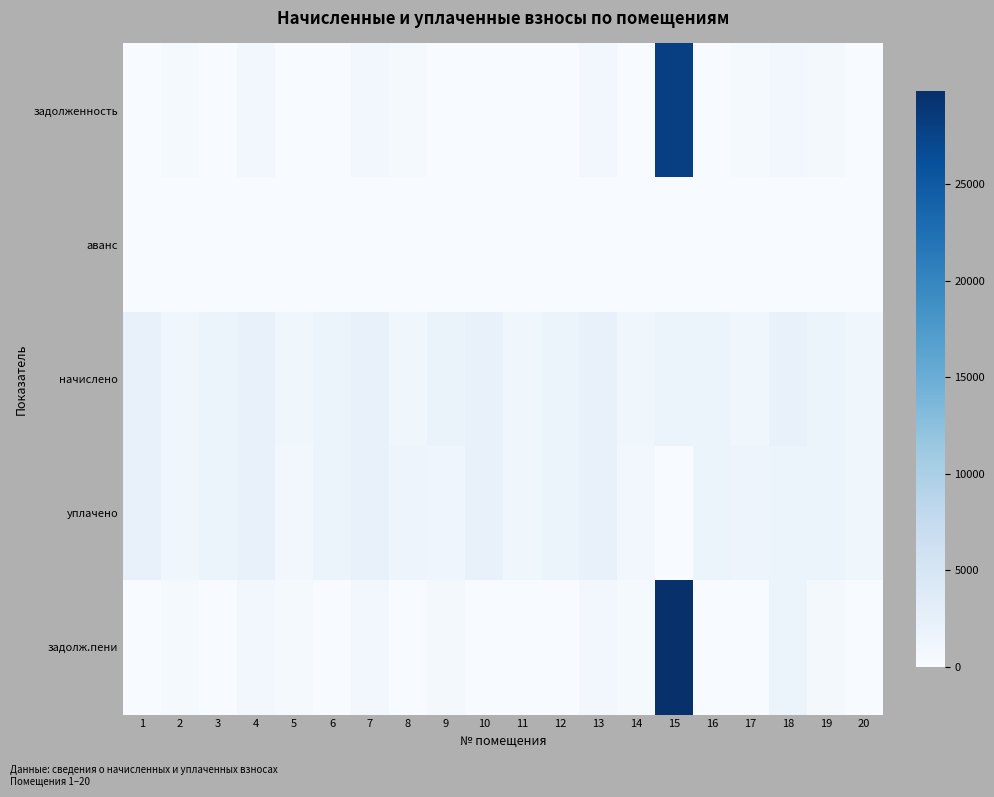

At 11, list the series in order from smallest to largest.

задолженность, аванс, задолж.пени, начислено, уплачено